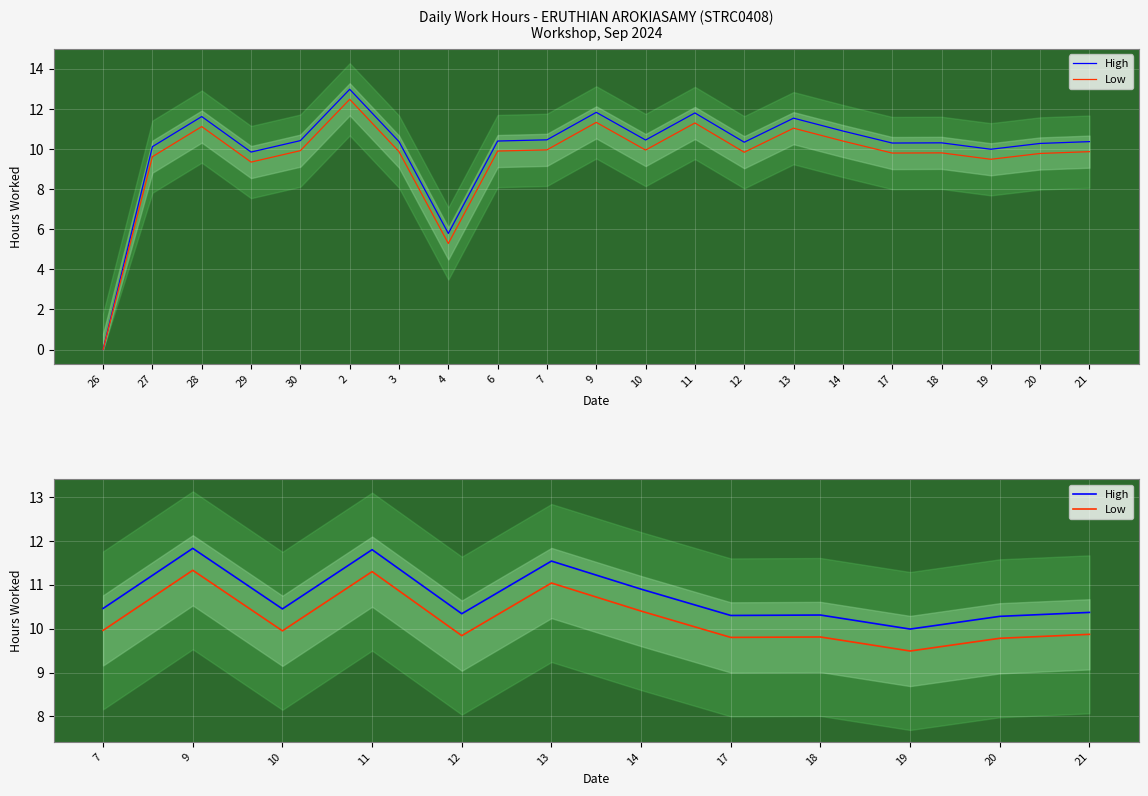

True or false: High and Low cross at least once.

False